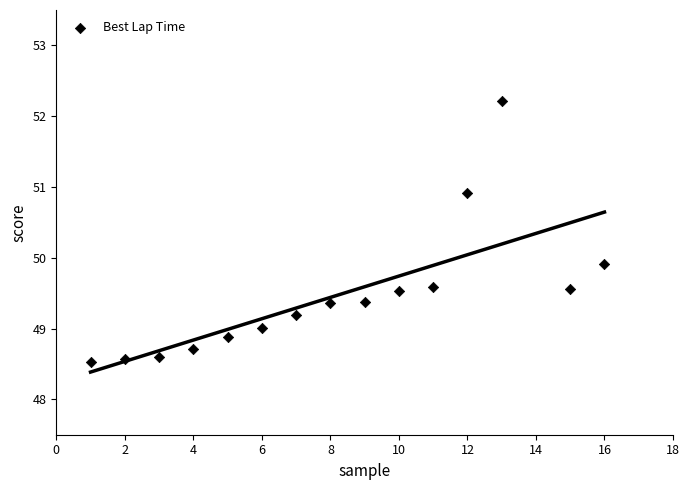

What Y value in the scatter plot is closest to 50?

49.9